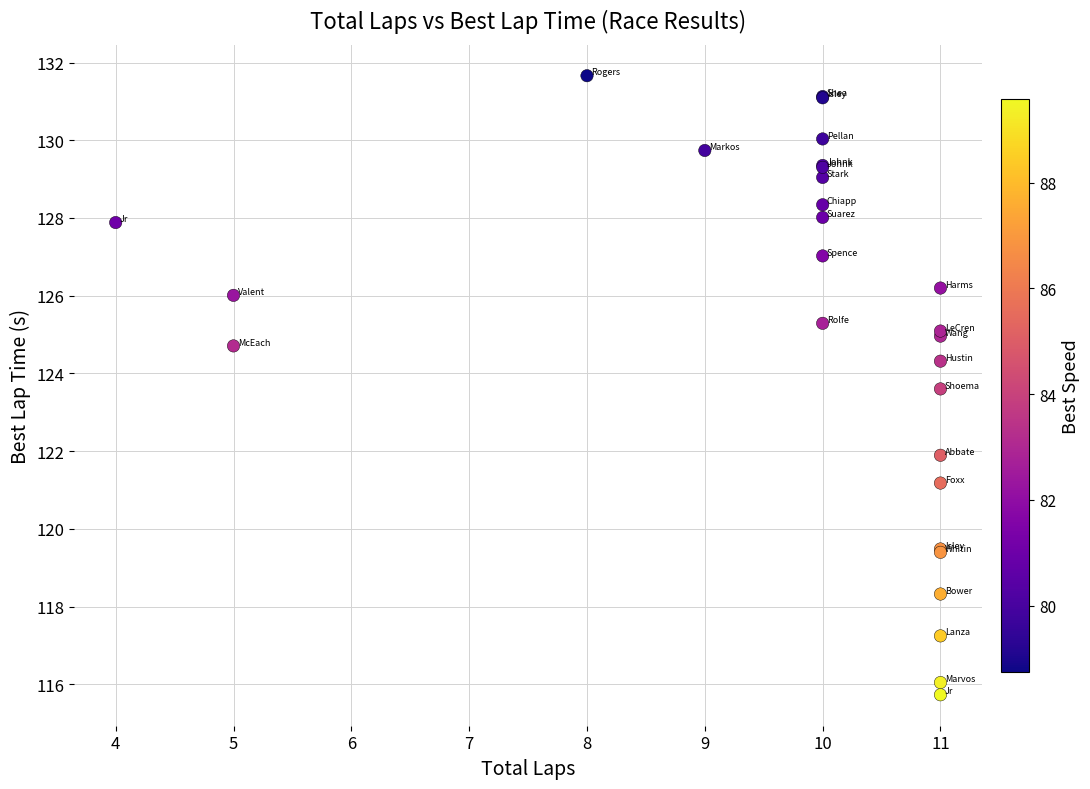

What Y value in the scatter plot is closest to 123?

123.6